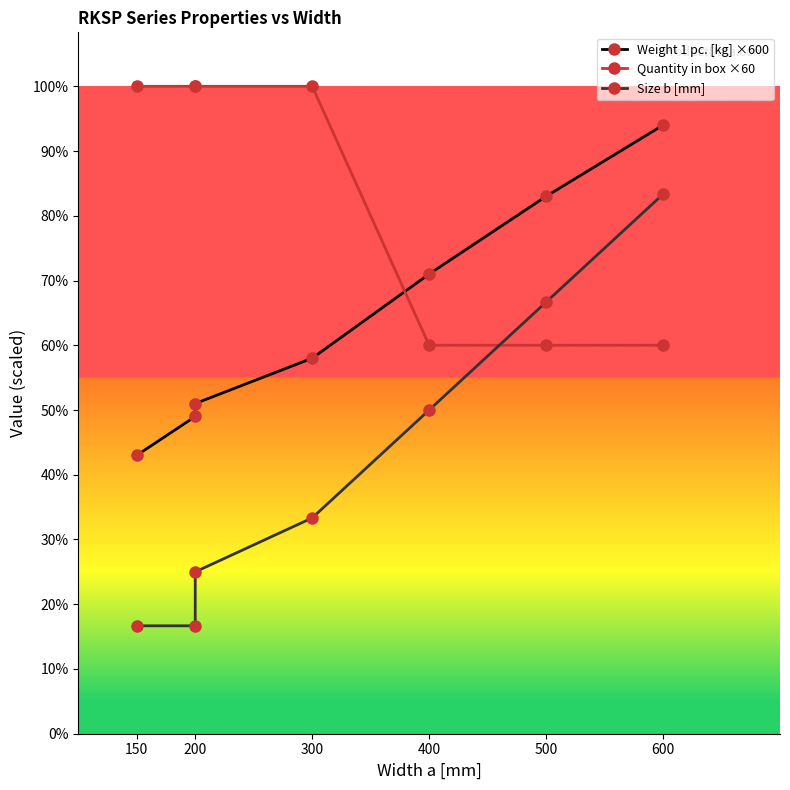

What is the value of the Quantity in box ×60 point at the 3rd from the left?

600